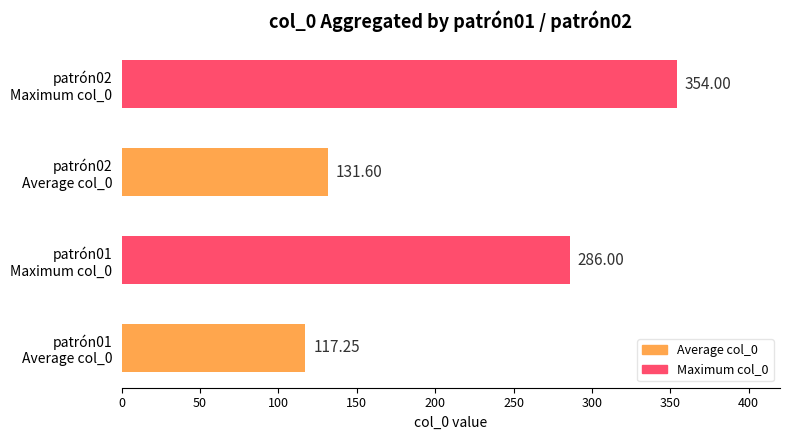

How many series are shown in this chart?

1